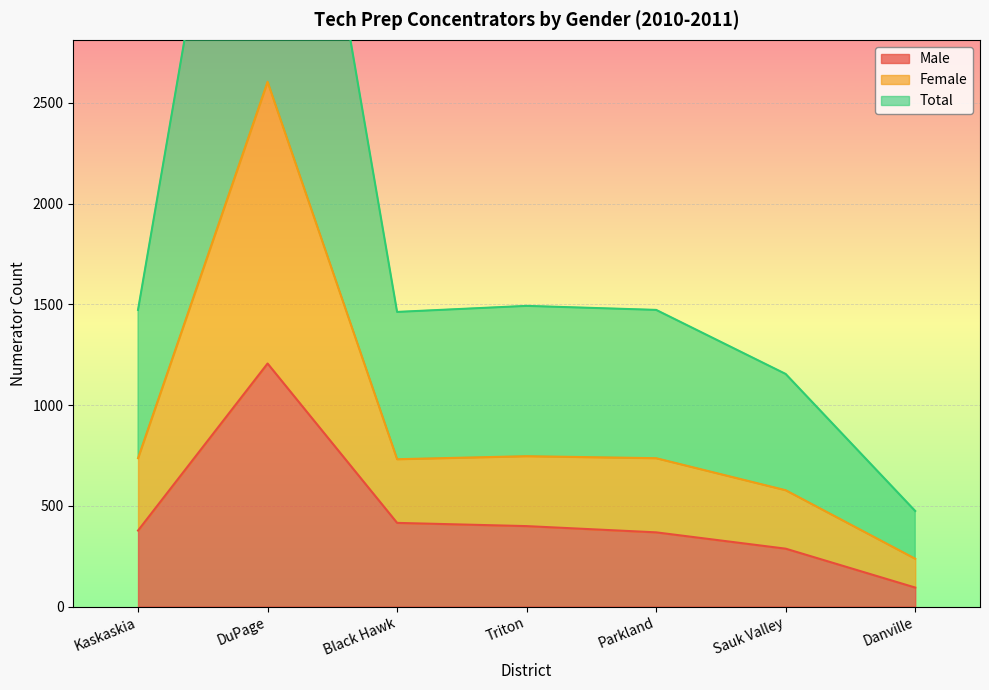

What is the difference between the maximum and minimum values in the Male series?

1112